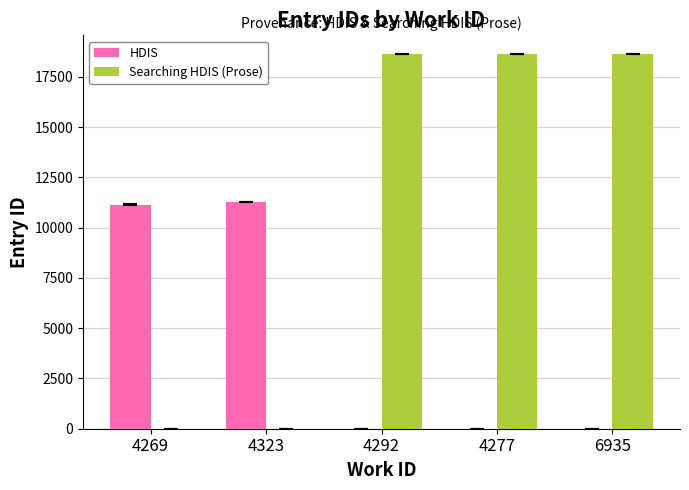

What is the total value across all series at 4292?

18624